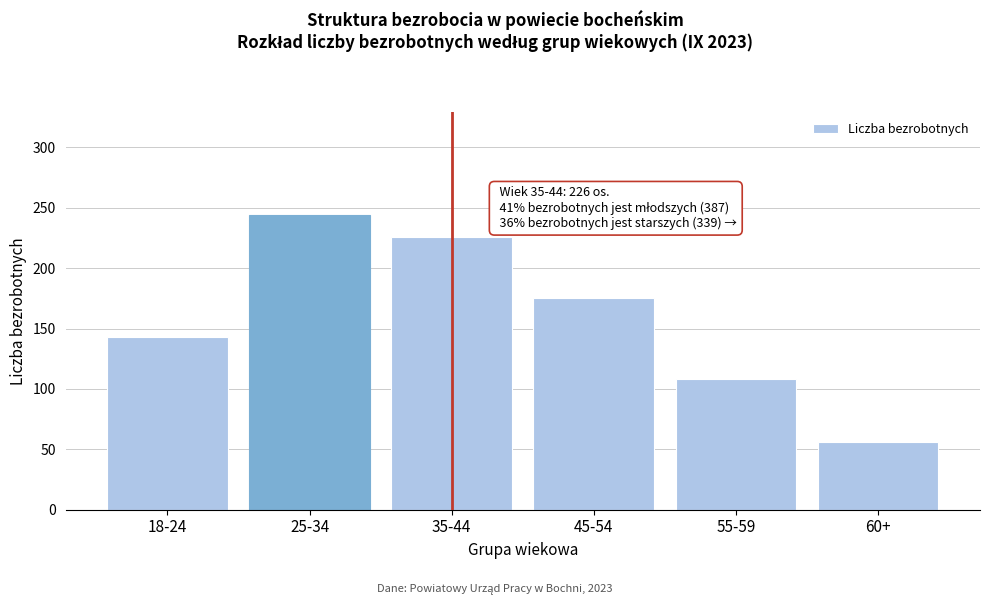

Reading left to right, extract all data points from this chart.

18-24=143	25-34=244	35-44=226	45-54=175	55-59=108	60+=56